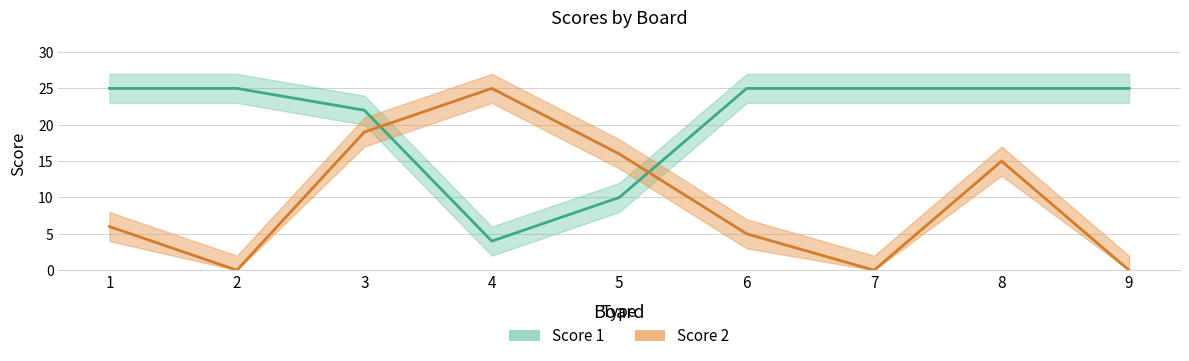

At which category is the sum across all series the highest?

3